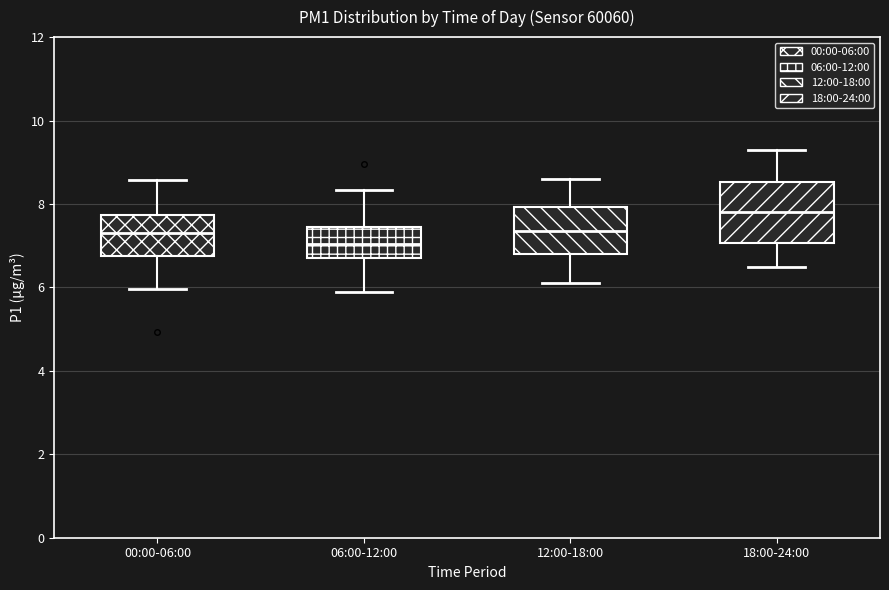

Where is the upper edge of the box for 12:00-18:00 on the y-axis? The values are not printed on the chart, so give them approximately, as read against the axis.

8.0